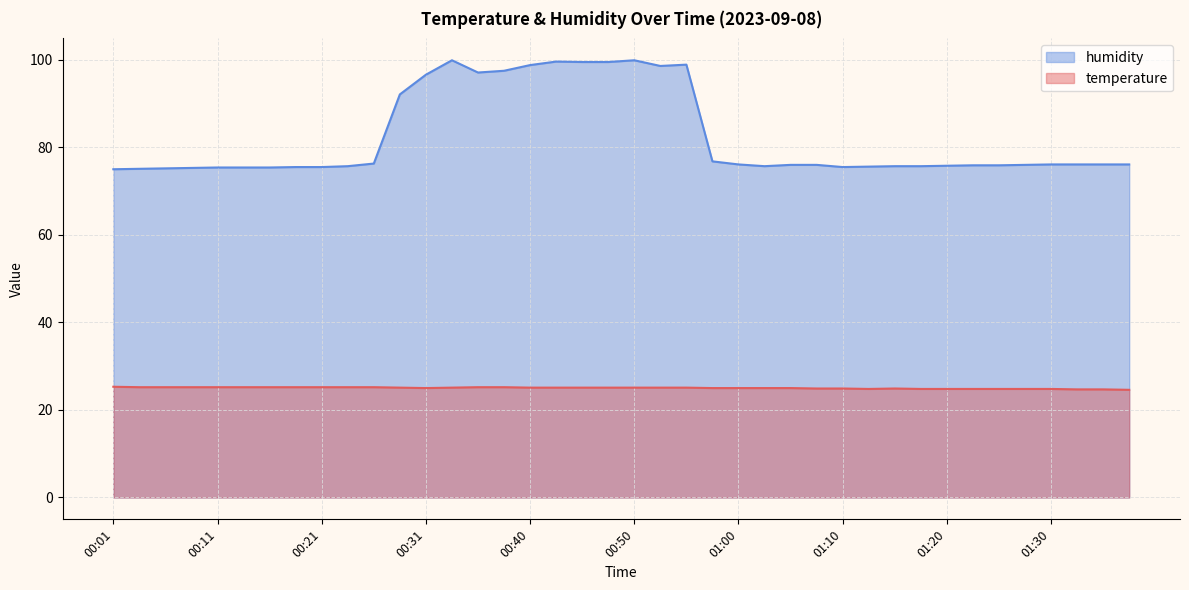

True or false: temperature and humidity cross at least once.

False